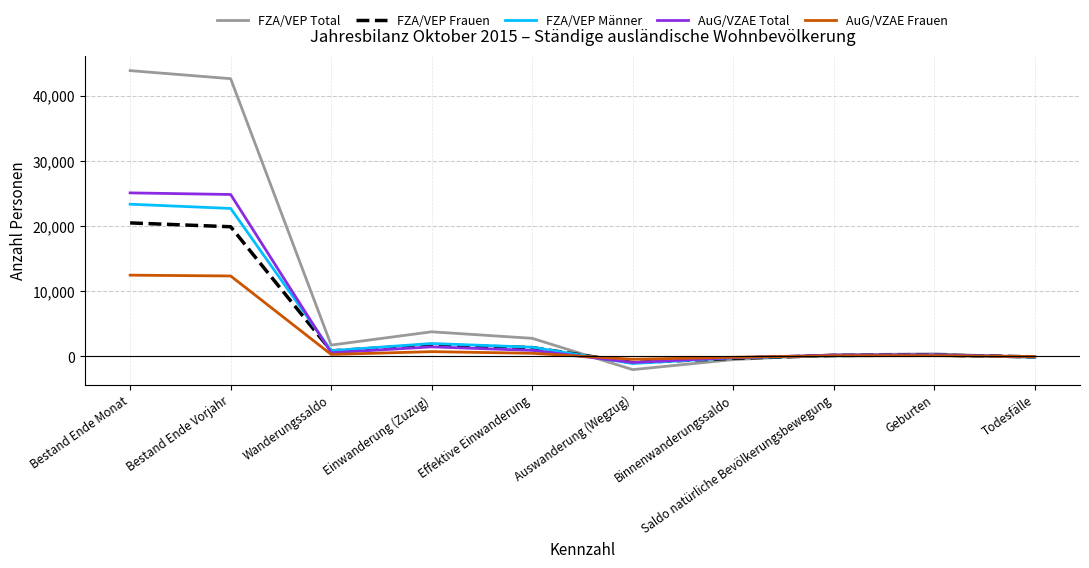

True or false: AuG/VZAE Total has a value of 13988 at Bestand Ende Vorjahr.

False